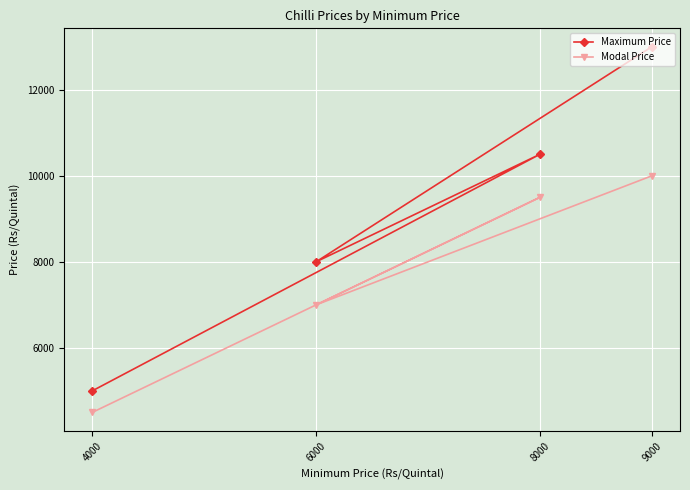

How many interior local peaks does the Maximum Price series have?

1